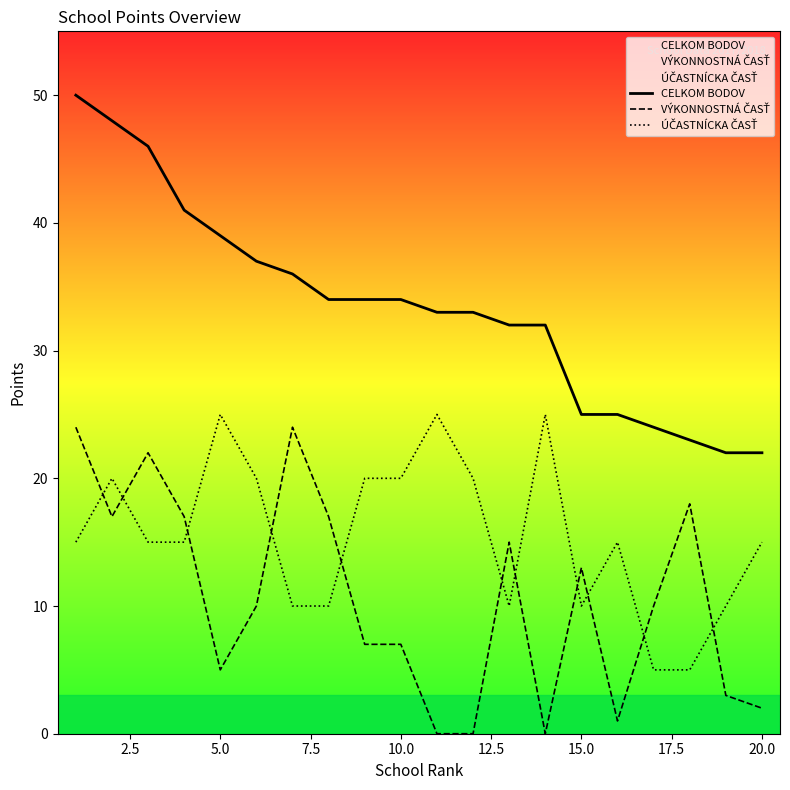

Rank the series by their average value, from highest to lowest.

CELKOM BODOV, ÚČASTNÍCKA ČASŤ, VÝKONNOSTNÁ ČASŤ